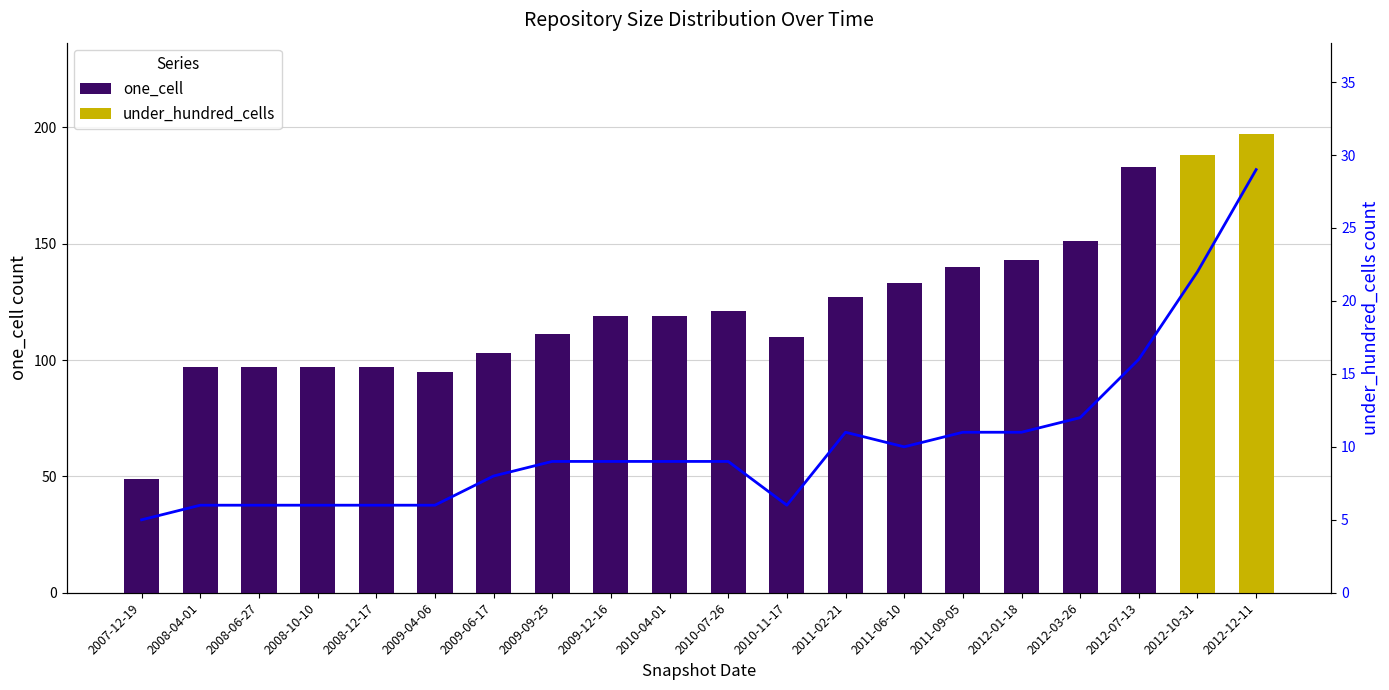

How many groups of bars are there?

20